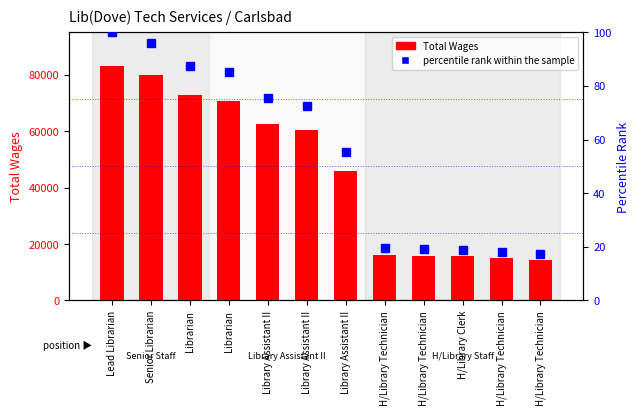

The Total Wages series shows 18652.0 at Library Assistant II. True or false?

False